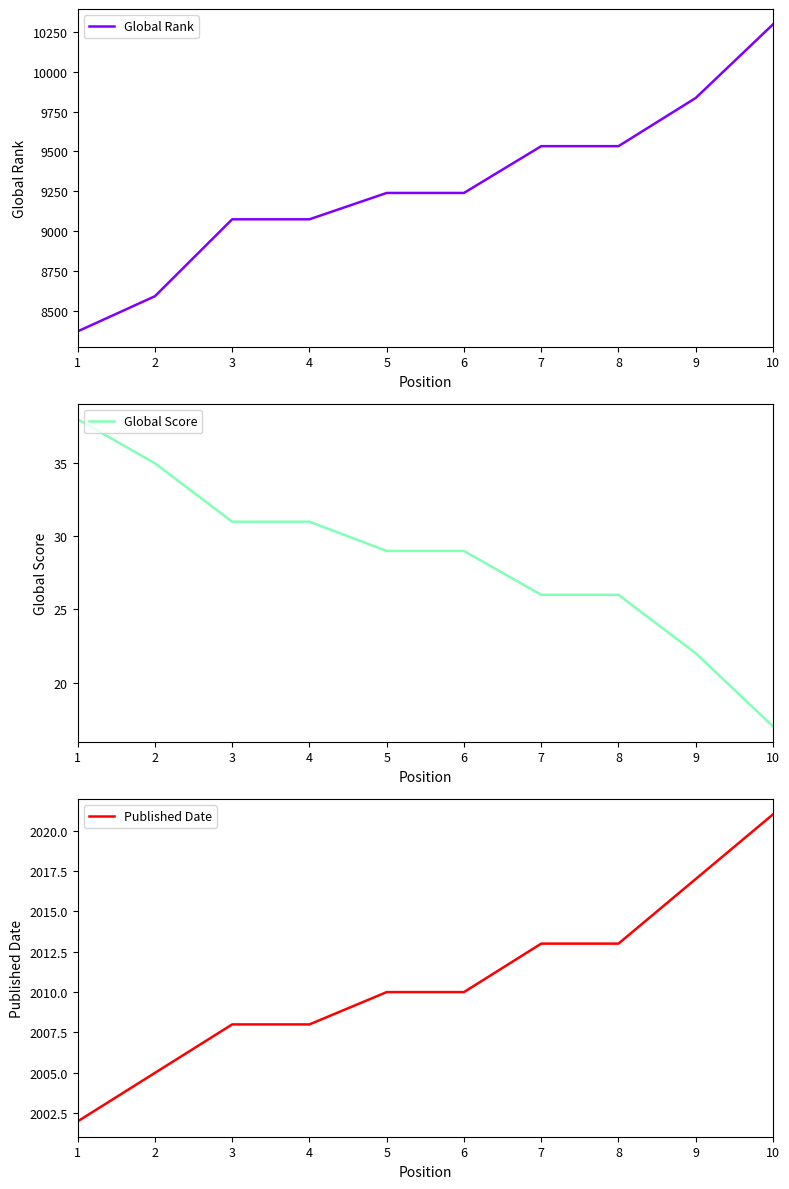

Does the chart display data point markers on the line(s)?

No